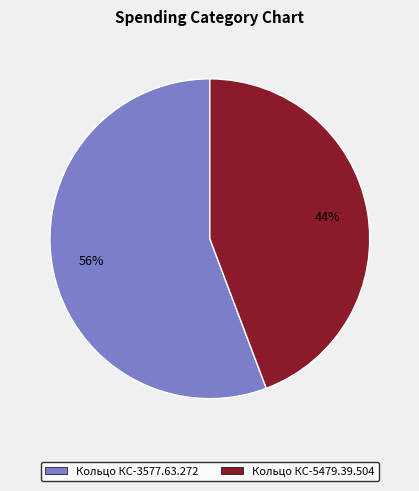

Rank the categories by value from highest to lowest.

Кольцо КС-3577.63.272, Кольцо КС-5479.39.504